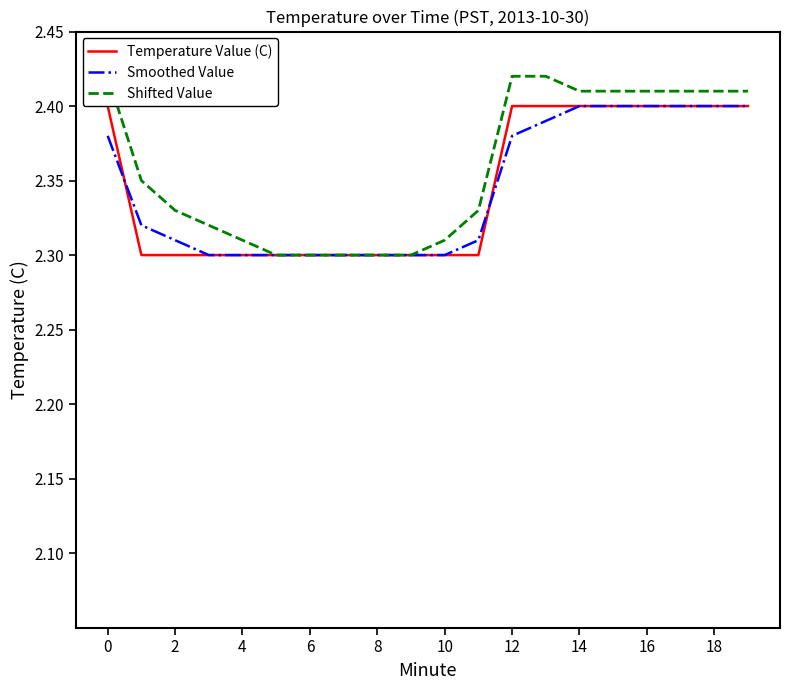

How many lines are shown in the chart?

3